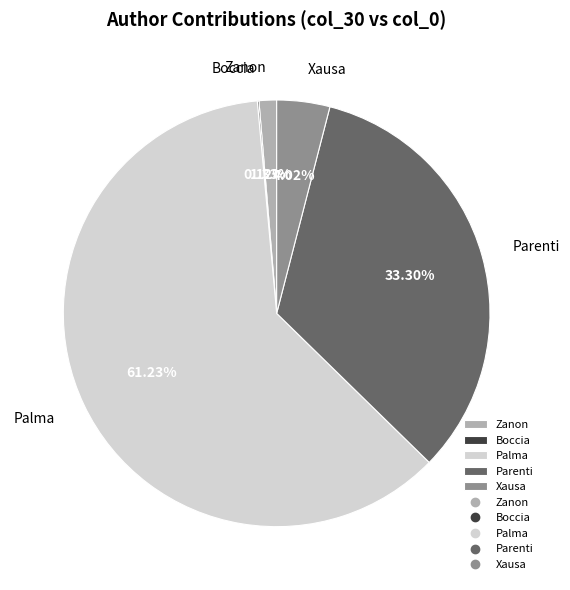

To the nearest percent, what is the average slice percentage?

20%